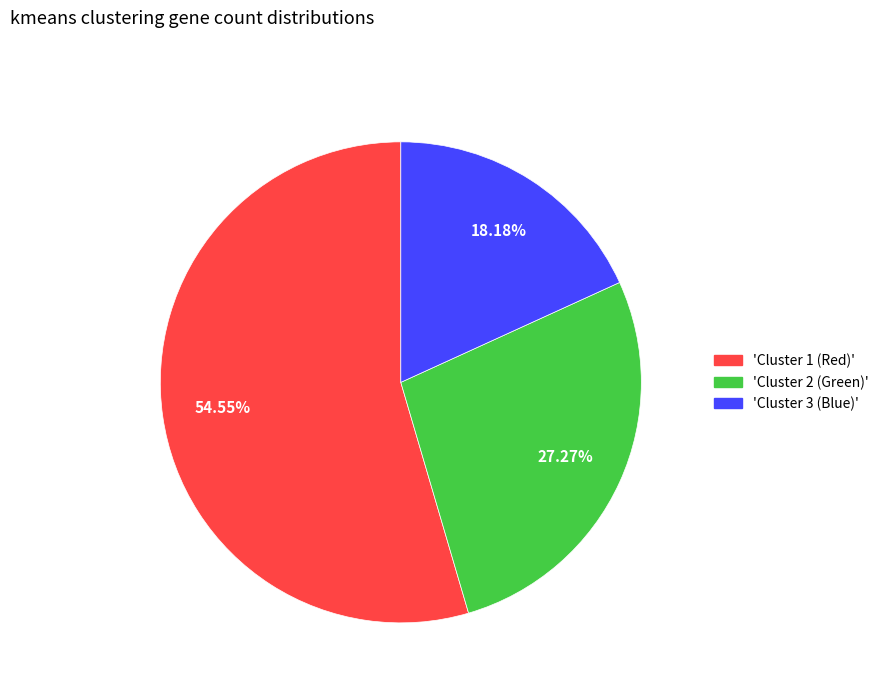

Which category accounts for the majority?

'Cluster 1 (Red)'